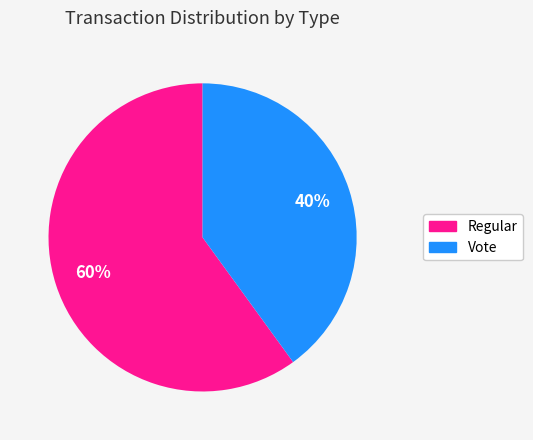

To the nearest percent, what portion does Vote represent?

40%